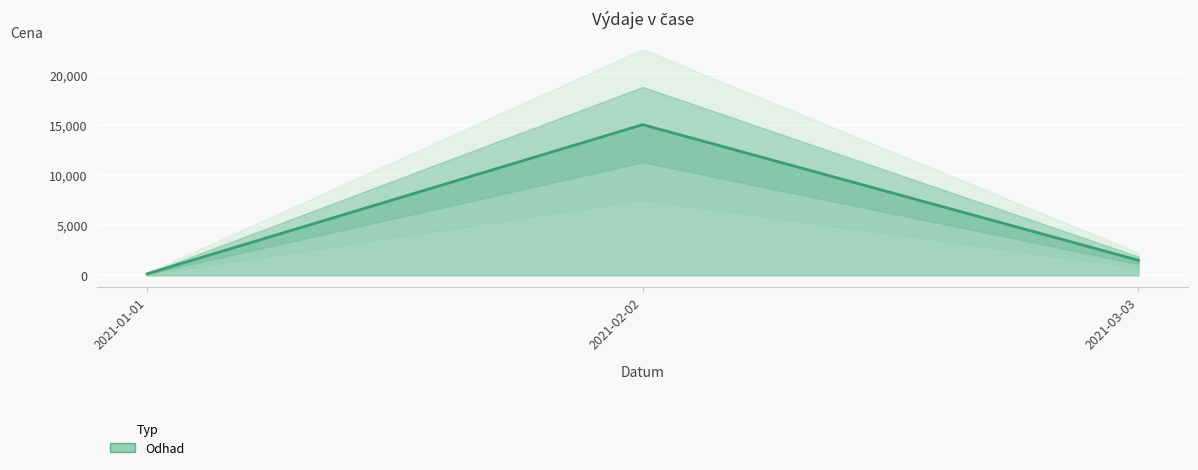

List the labels in order of value, largest first.

2021-02-02, 2021-03-03, 2021-01-01